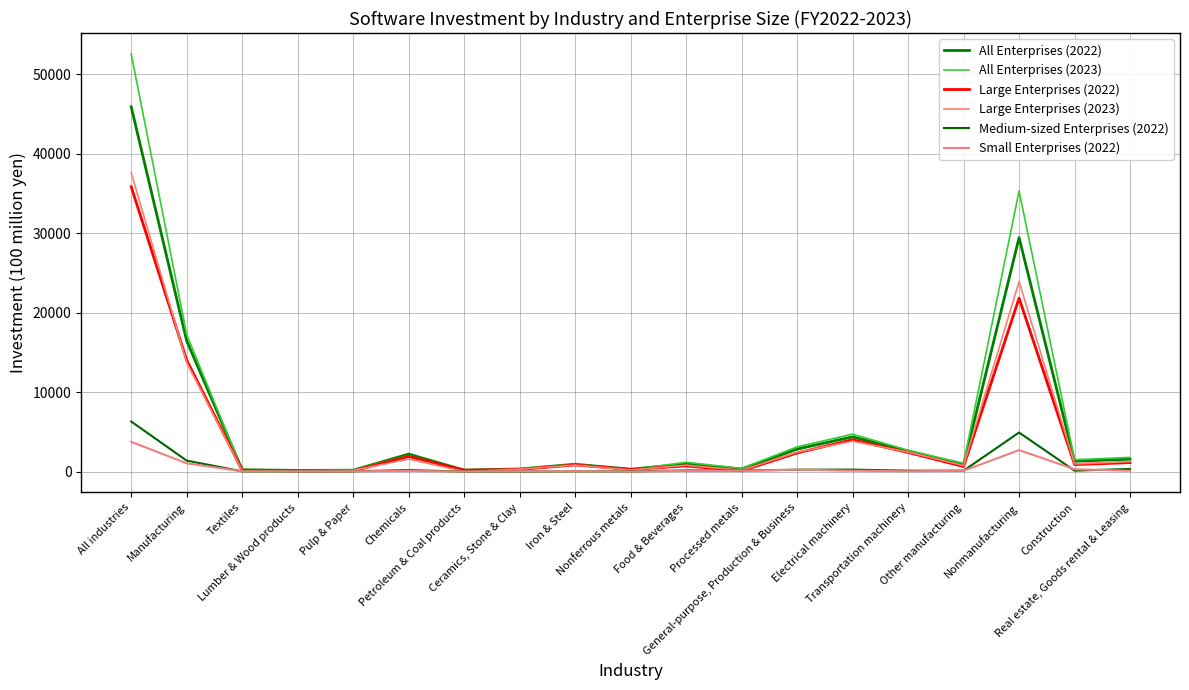

Count the number of data series in this chart.

6